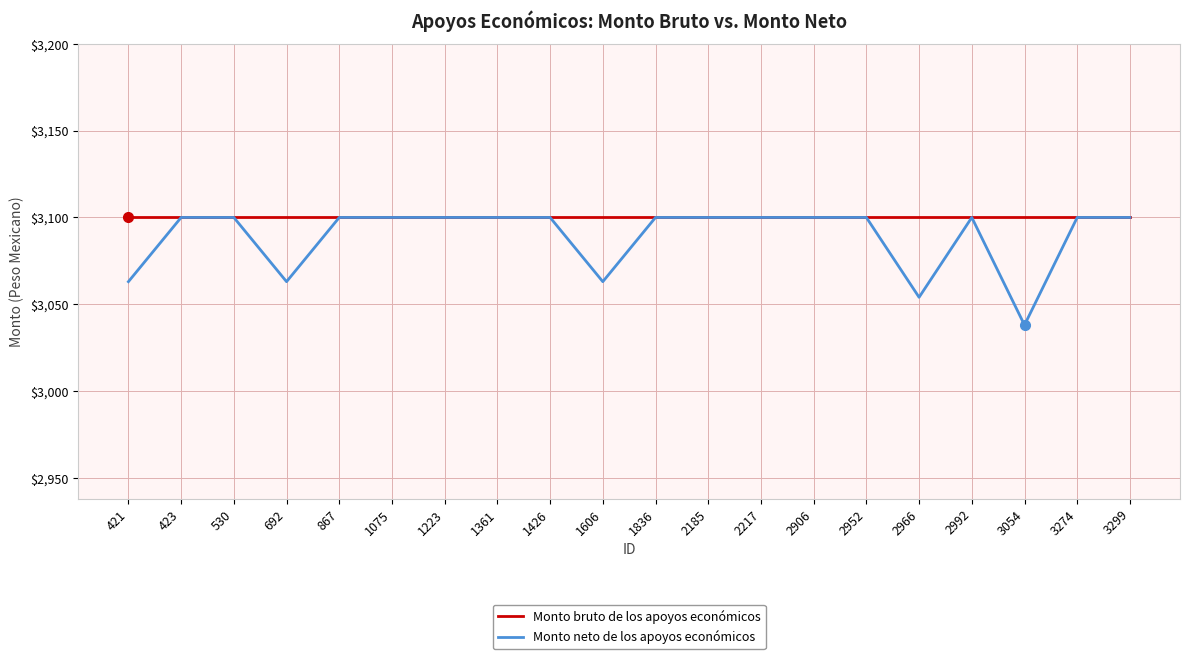

True or false: Monto neto de los apoyos económicos has a value of 713 at 2952.

False